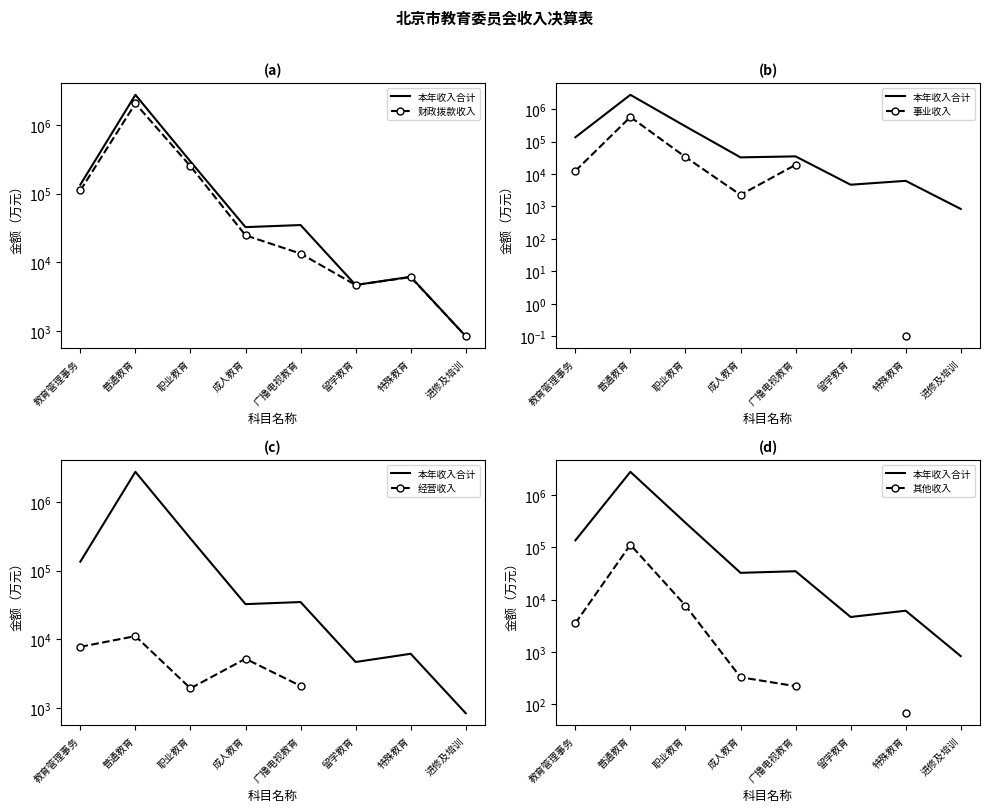

What value does the 经营收入 series have at 职业教育?

1927.2